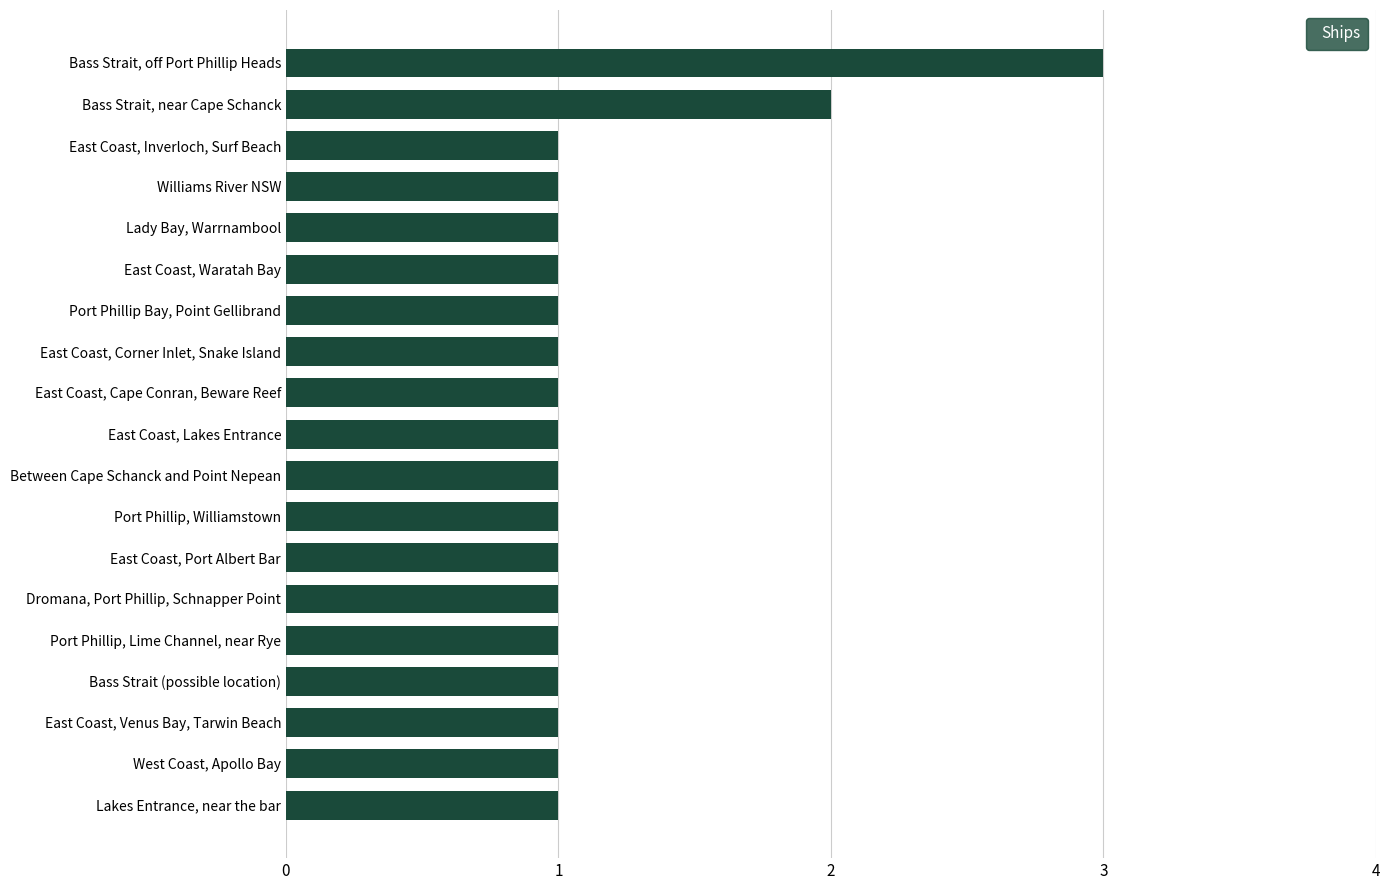

At which category does the chart reach its peak across all series?

Bass Strait, off Port Phillip Heads